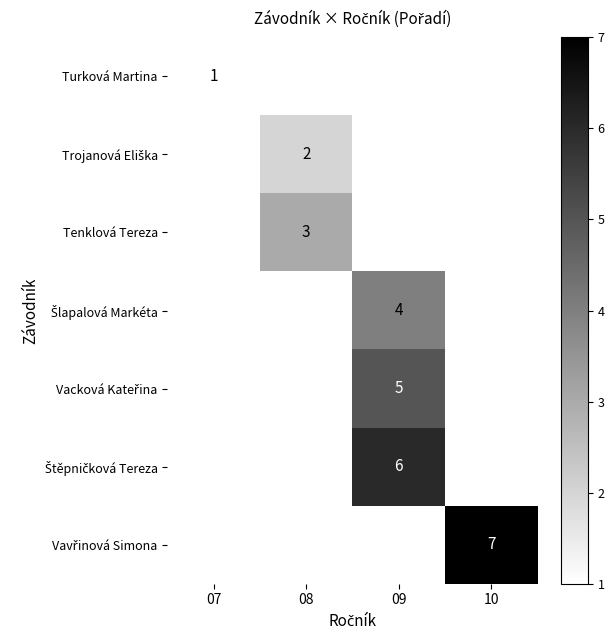

Which series has the widest spread of values?

Turková Martina